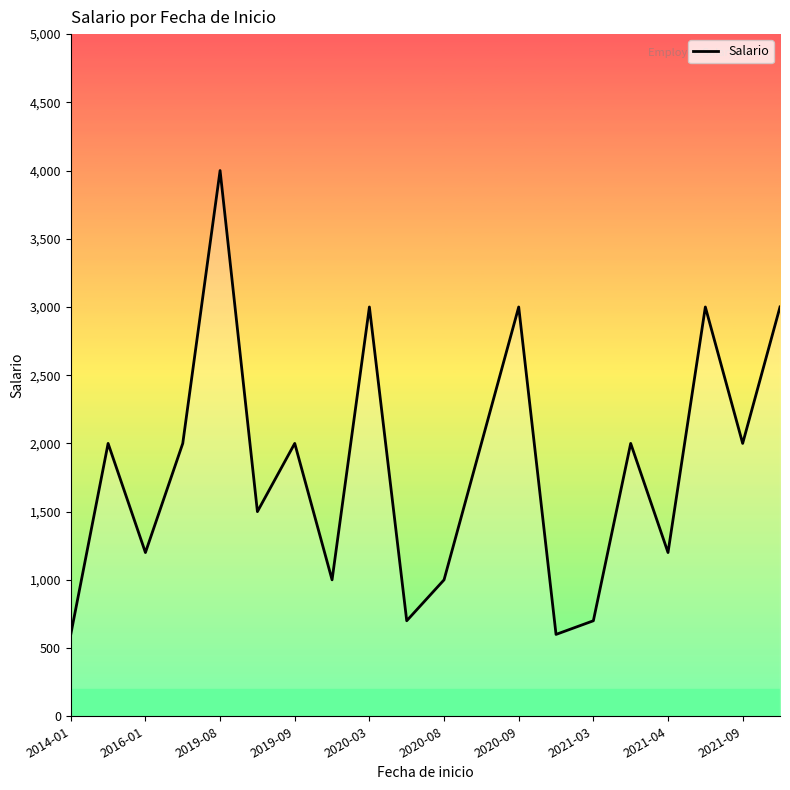

What is the difference between the maximum and minimum values?

3400